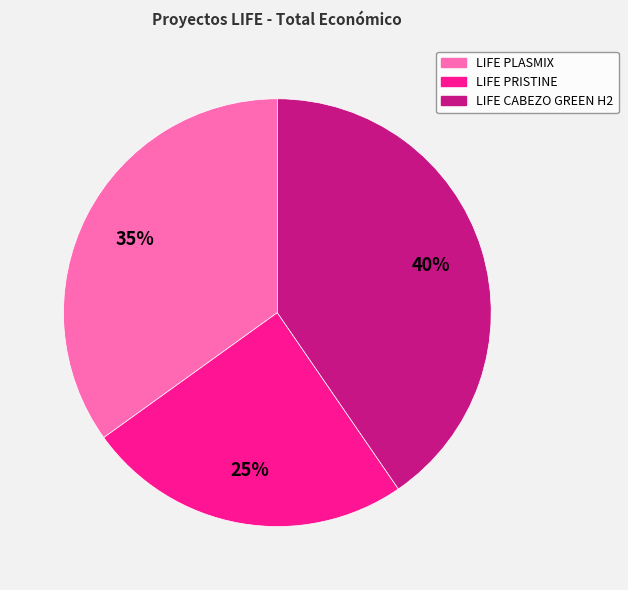

Which category has the smallest portion of the pie?

LIFE PRISTINE